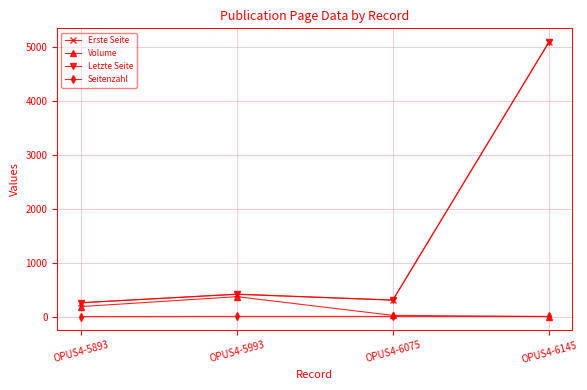

At how many categories does at least one series exceed 2305?

1